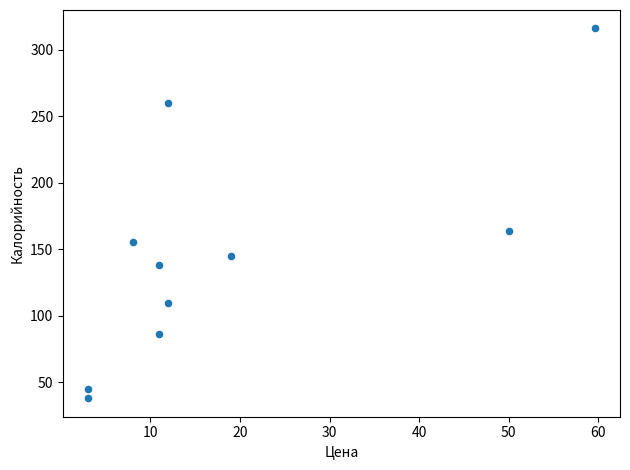

What Y value in the scatter plot is closest to 177?

163.9